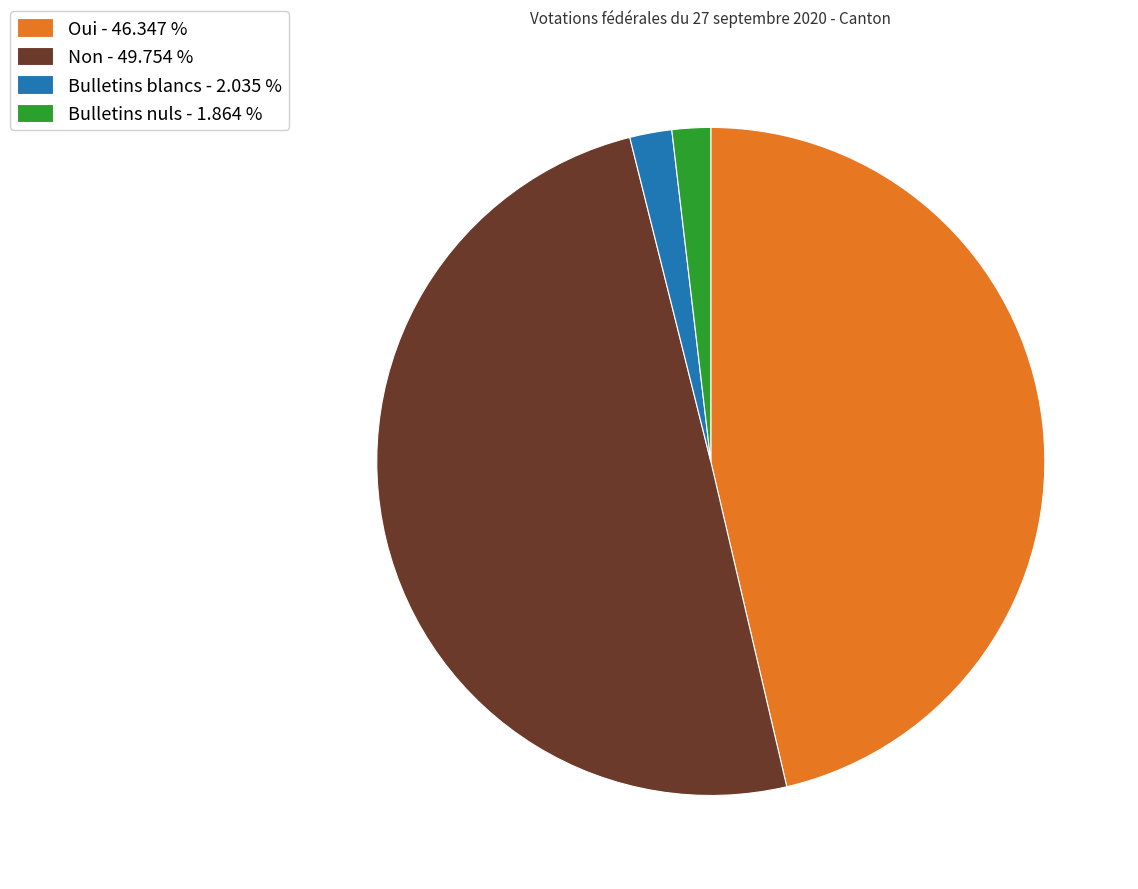

Does Bulletins nuls - 1.864 % represent more than half of the total?

No